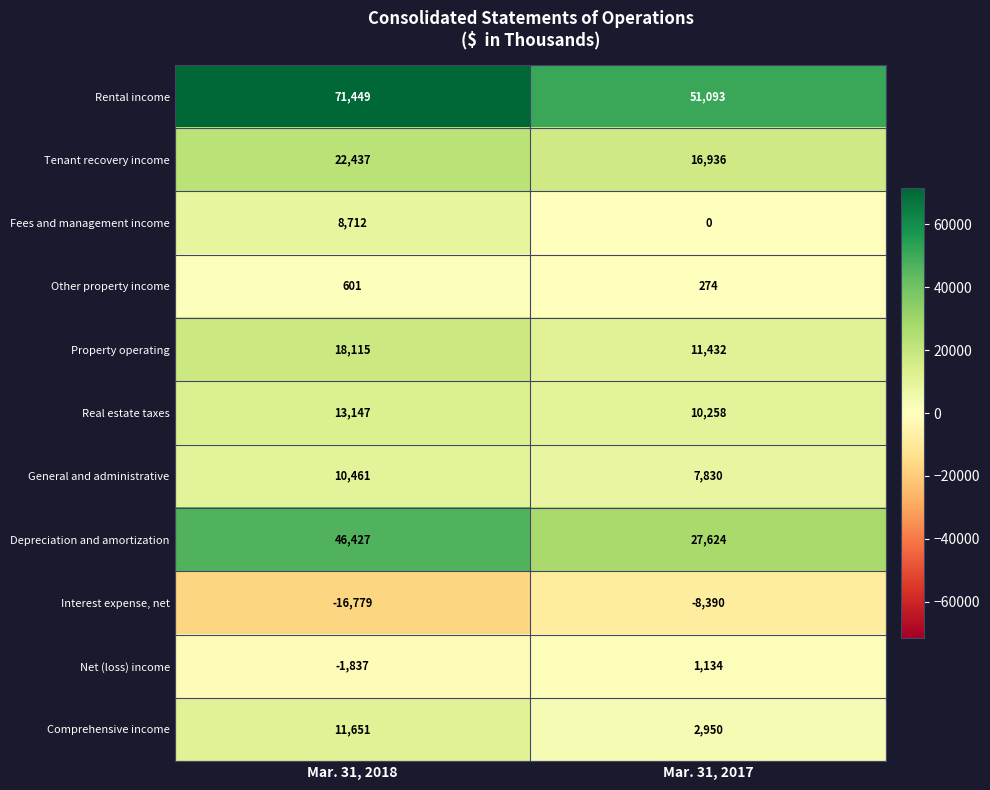

What is the smallest value displayed?

-16779